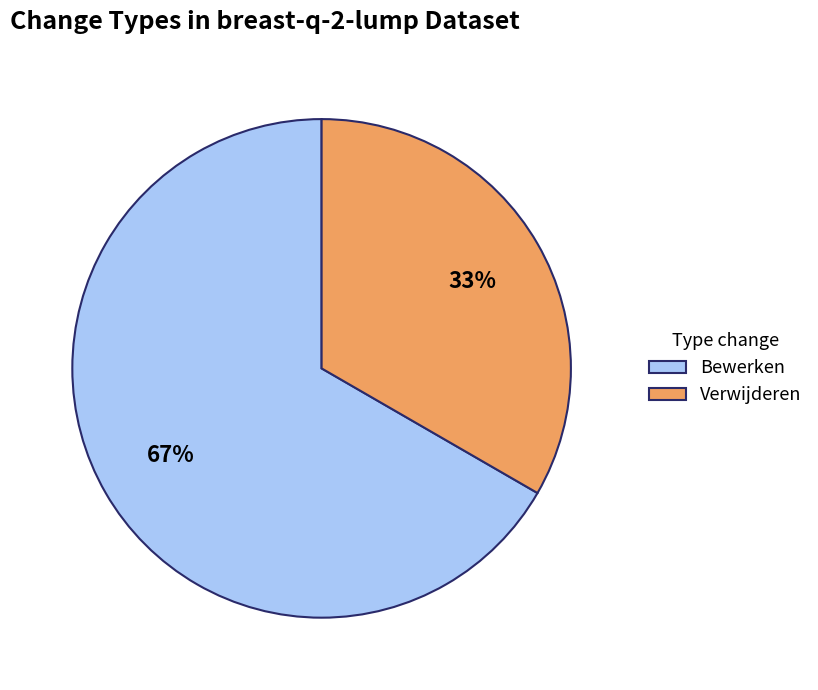

Combined, do Verwijderen and Bewerken account for over 50%?

Yes